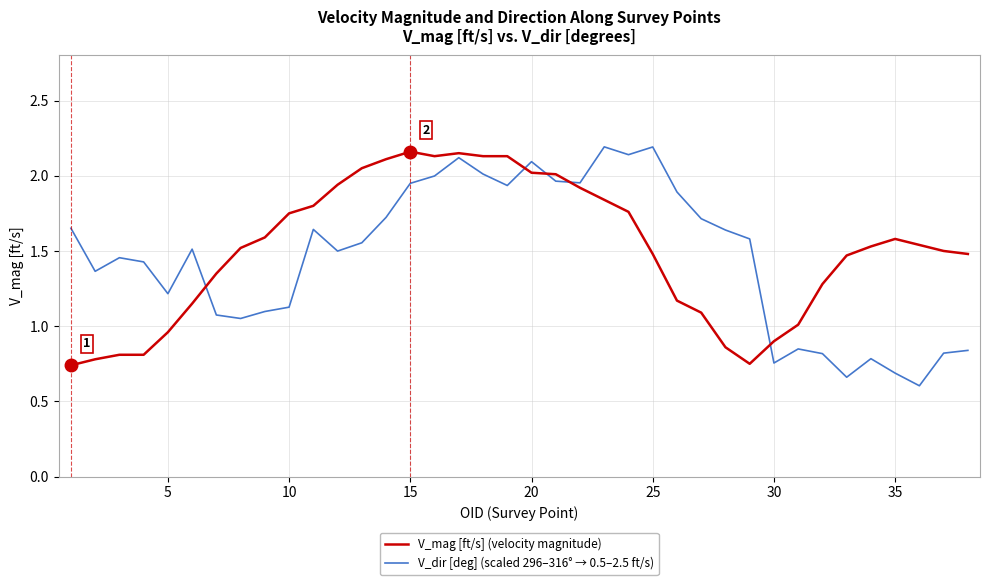

True or false: V_dir [deg] (scaled 296–316° → 0.5–2.5 ft/s) and V_mag [ft/s] (velocity magnitude) cross at least once.

True